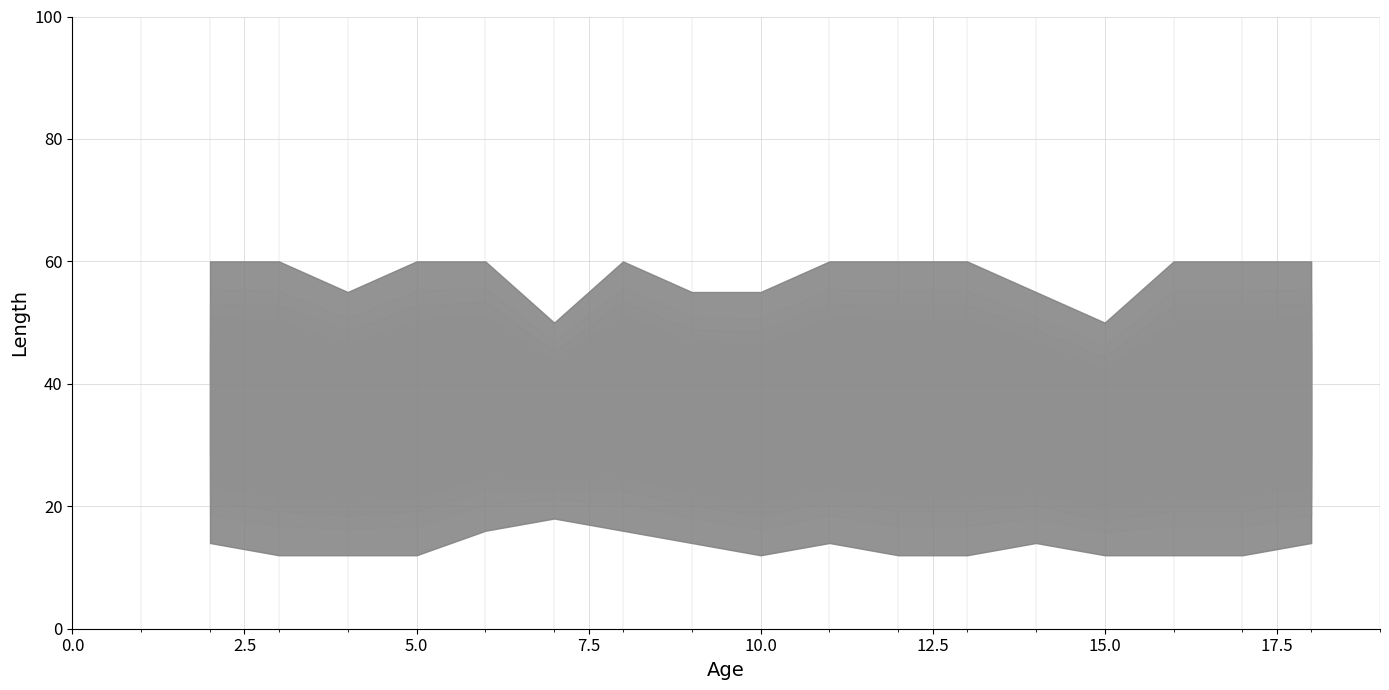

How many intersections are there between col_9 and col_4?

7